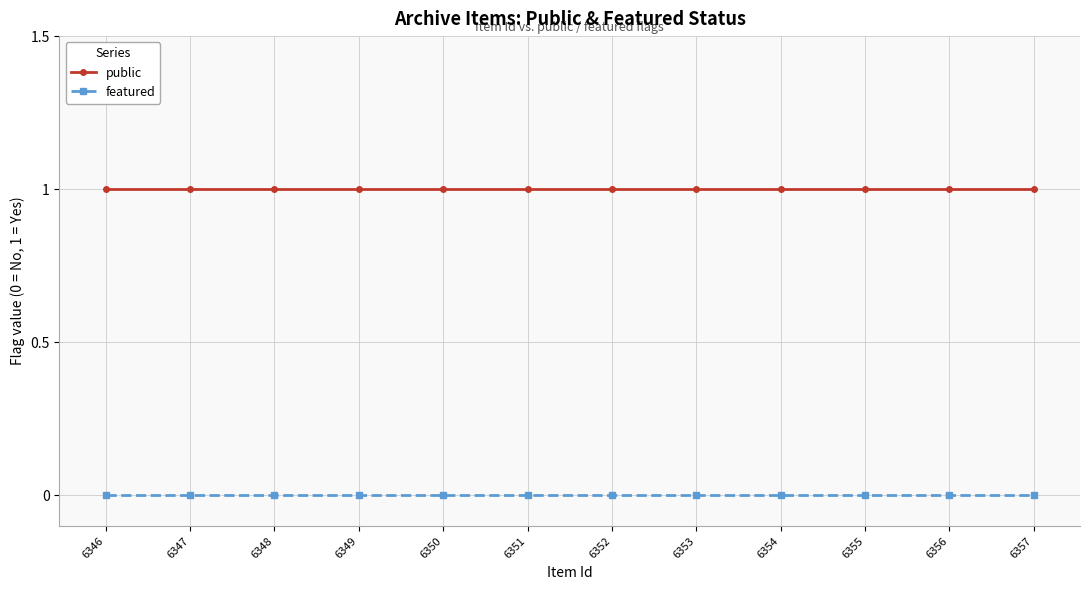

Rank the series by their average value, from highest to lowest.

public, featured